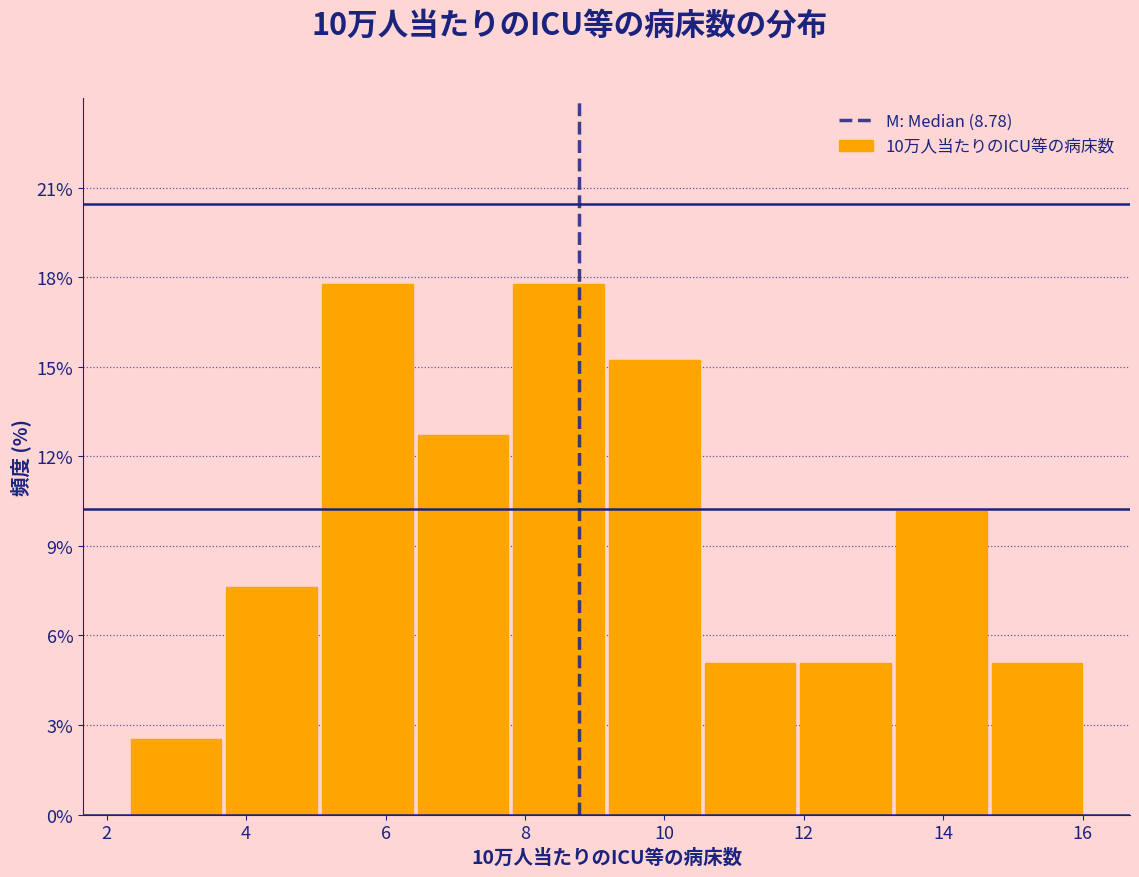

Reading left to right, list every bar in this chart as the range it spans on the x-axis followed by its height. Neither the bar edges nor the heights are printed on the chart, so give them approximately, as read against the axes.

2.4 to 3.8: 2.5
3.8 to 5.0: 7.5
5.0 to 6.4: 18.0
6.4 to 7.8: 13.0
7.8 to 9.2: 18.0
9.2 to 10.6: 15.5
10.6 to 12.0: 5.0
12.0 to 13.4: 5.0
13.4 to 14.6: 10.5
14.6 to 16.0: 5.0